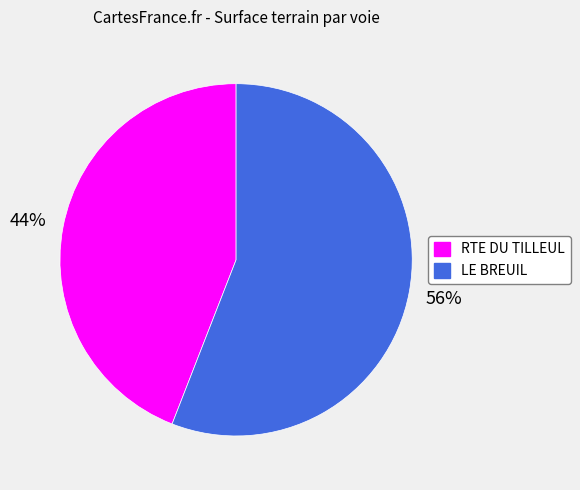

Between RTE DU TILLEUL and LE BREUIL, which is larger?

LE BREUIL